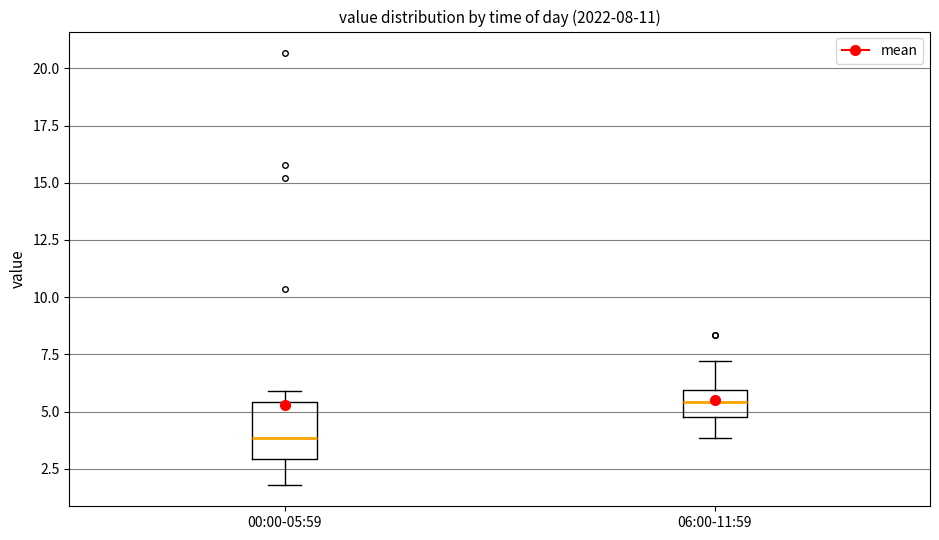

Which box is the tallest, from its lower edge to its upper edge?

00:00-05:59